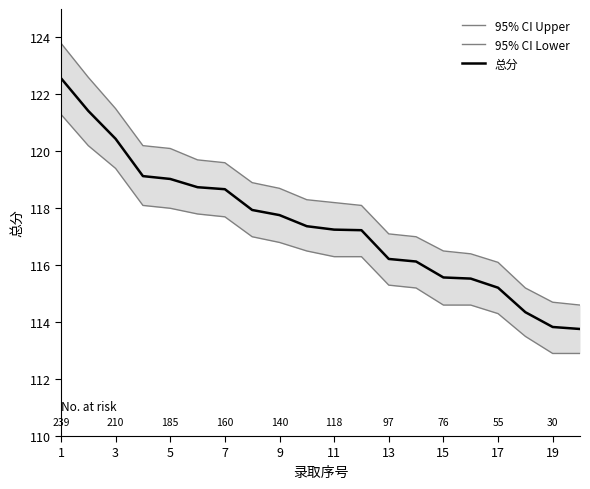

How many data points in 95% CI Lower are less than 116?

8